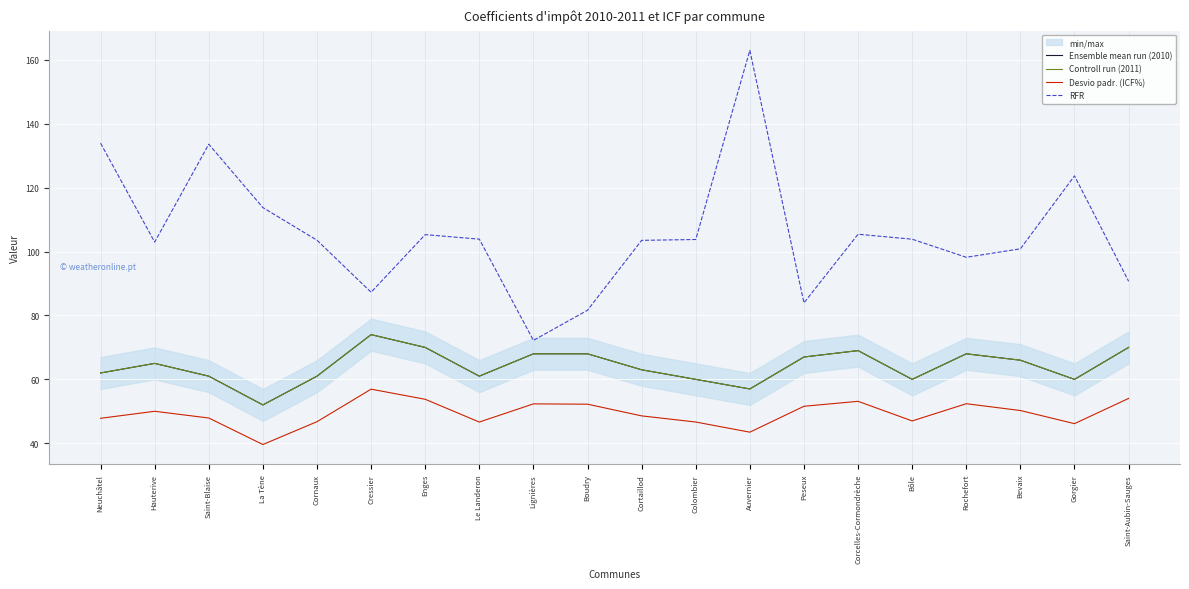

What is the smallest value displayed?

39.6